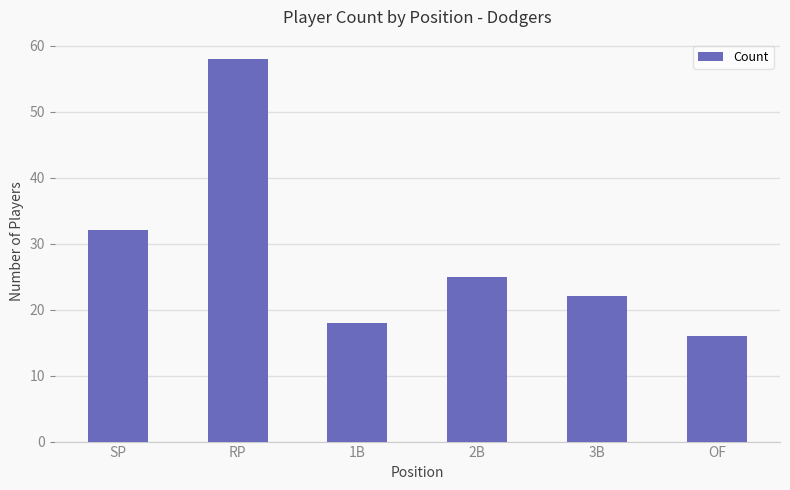

Does the chart contain stacked bars?

No